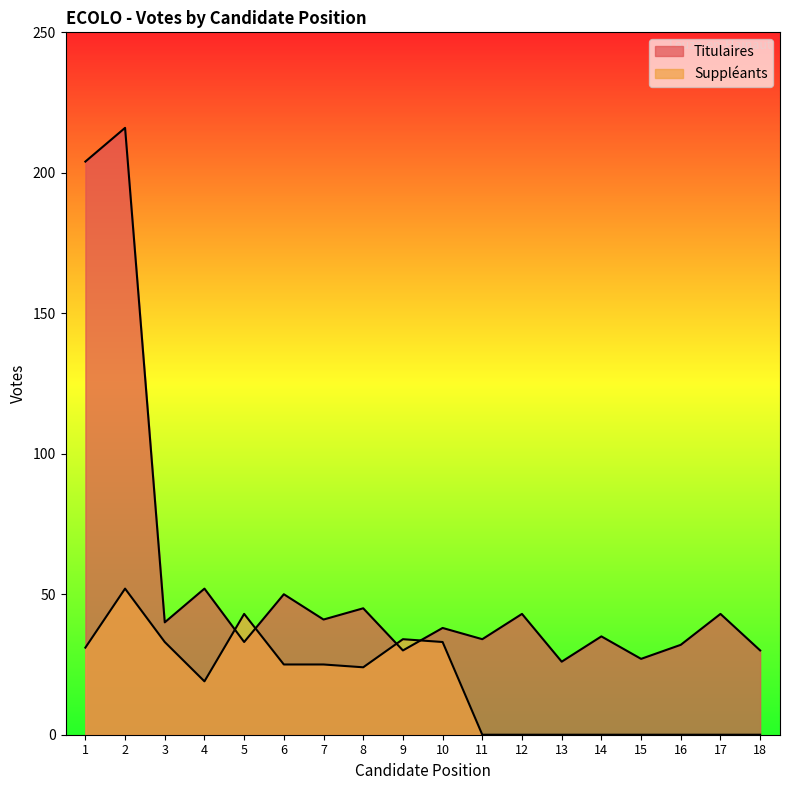

What is the difference between the maximum and minimum values in the Titulaires series?

190